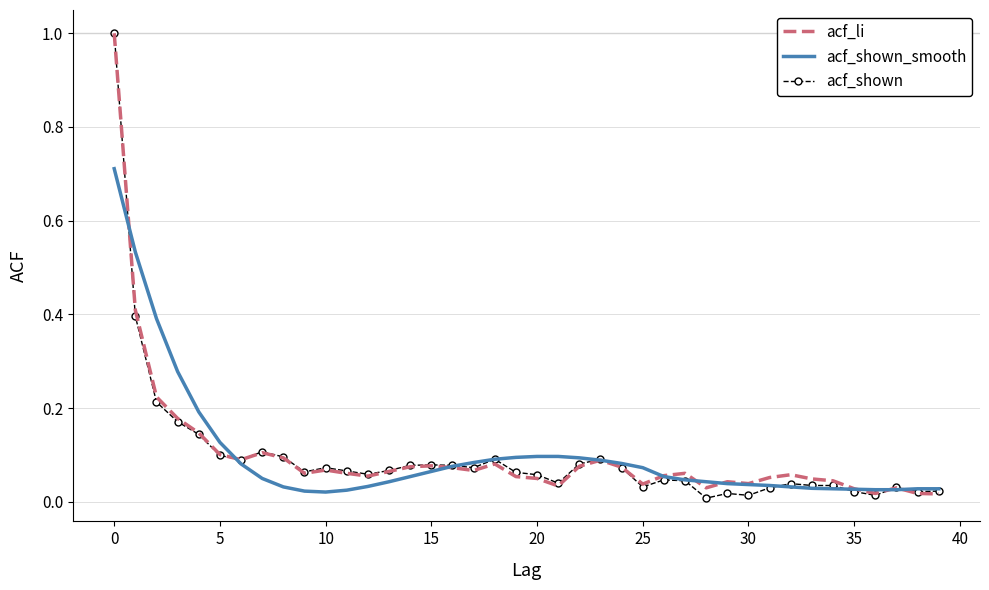

List the series in order of their peak value, lowest first.

acf_shown_smooth, acf_li, acf_shown